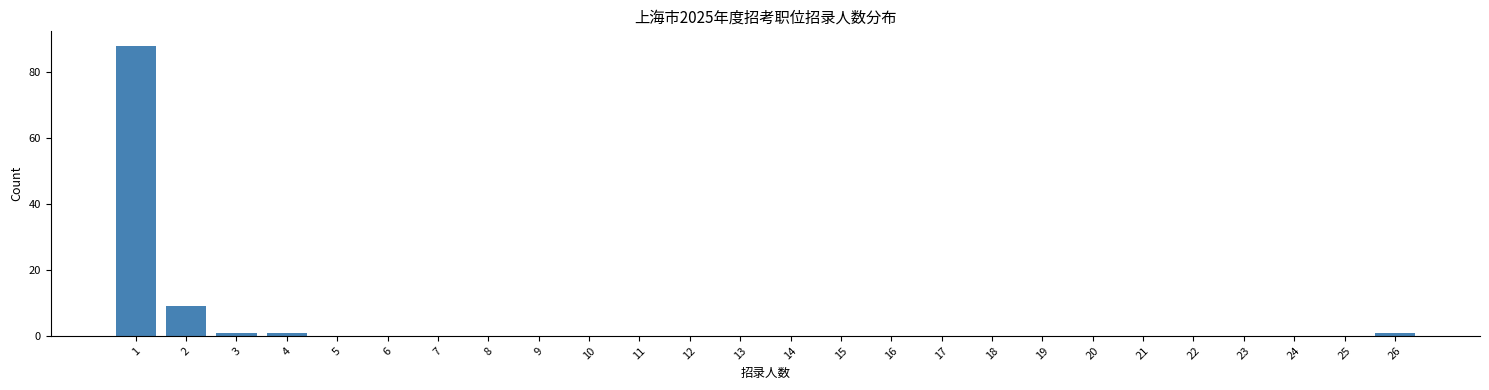

Reading right to left, list all the values displayed in this chart.

26=1	25=0	24=0	23=0	22=0	21=0	20=0	19=0	18=0	17=0	16=0	15=0	14=0	13=0	12=0	11=0	10=0	9=0	8=0	7=0	6=0	5=0	4=1	3=1	2=9	1=88